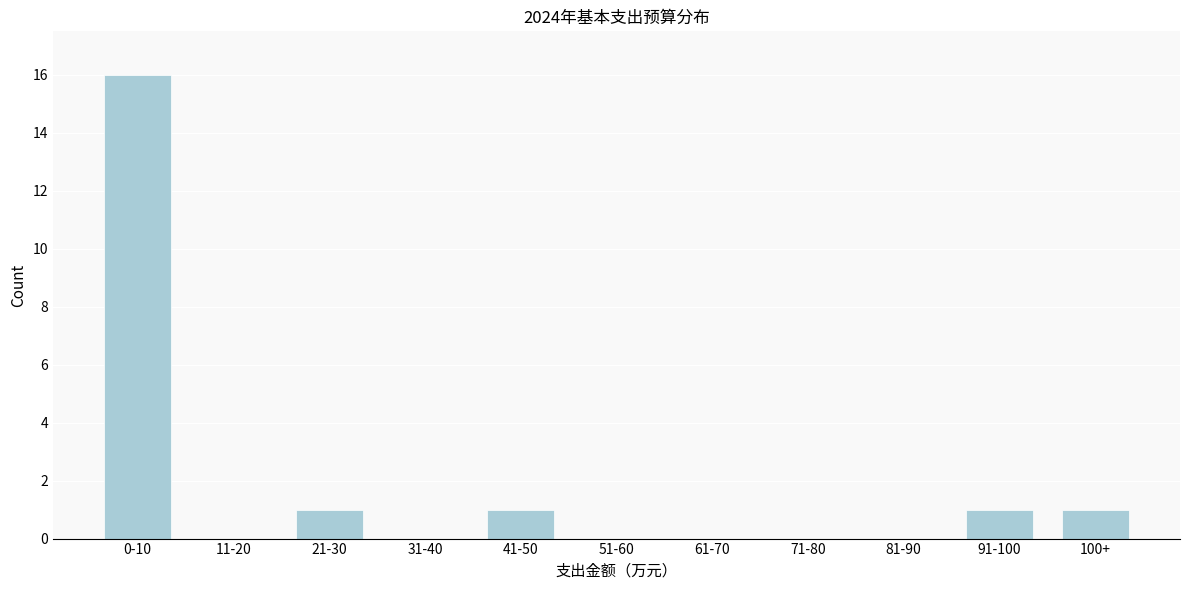

Reading left to right, extract all data points from this chart.

0-10=16	11-20=0	21-30=1	31-40=0	41-50=1	51-60=0	61-70=0	71-80=0	81-90=0	91-100=1	100+=1